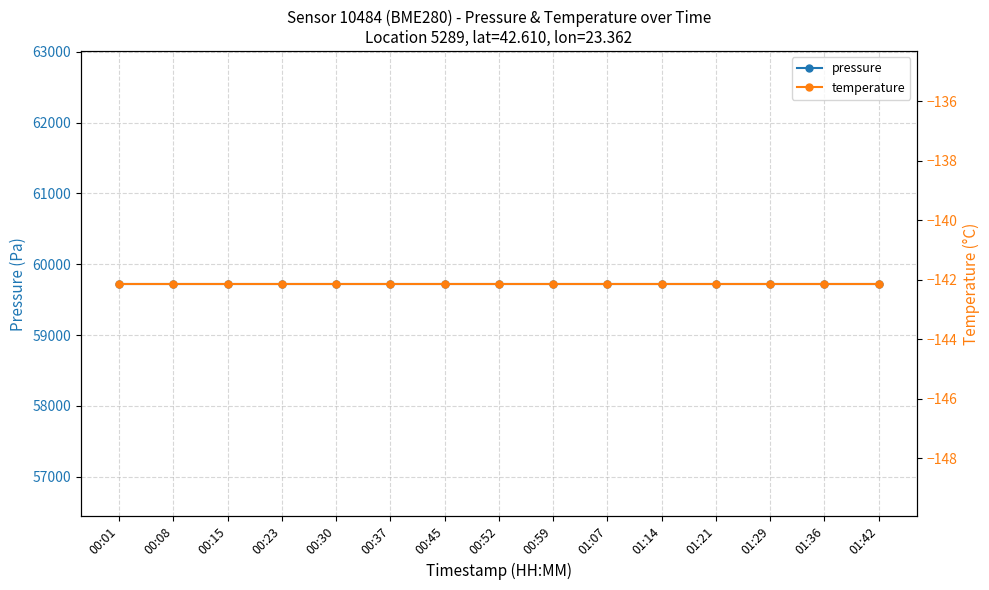

Between 00:37 and 01:42, which is larger?

00:37